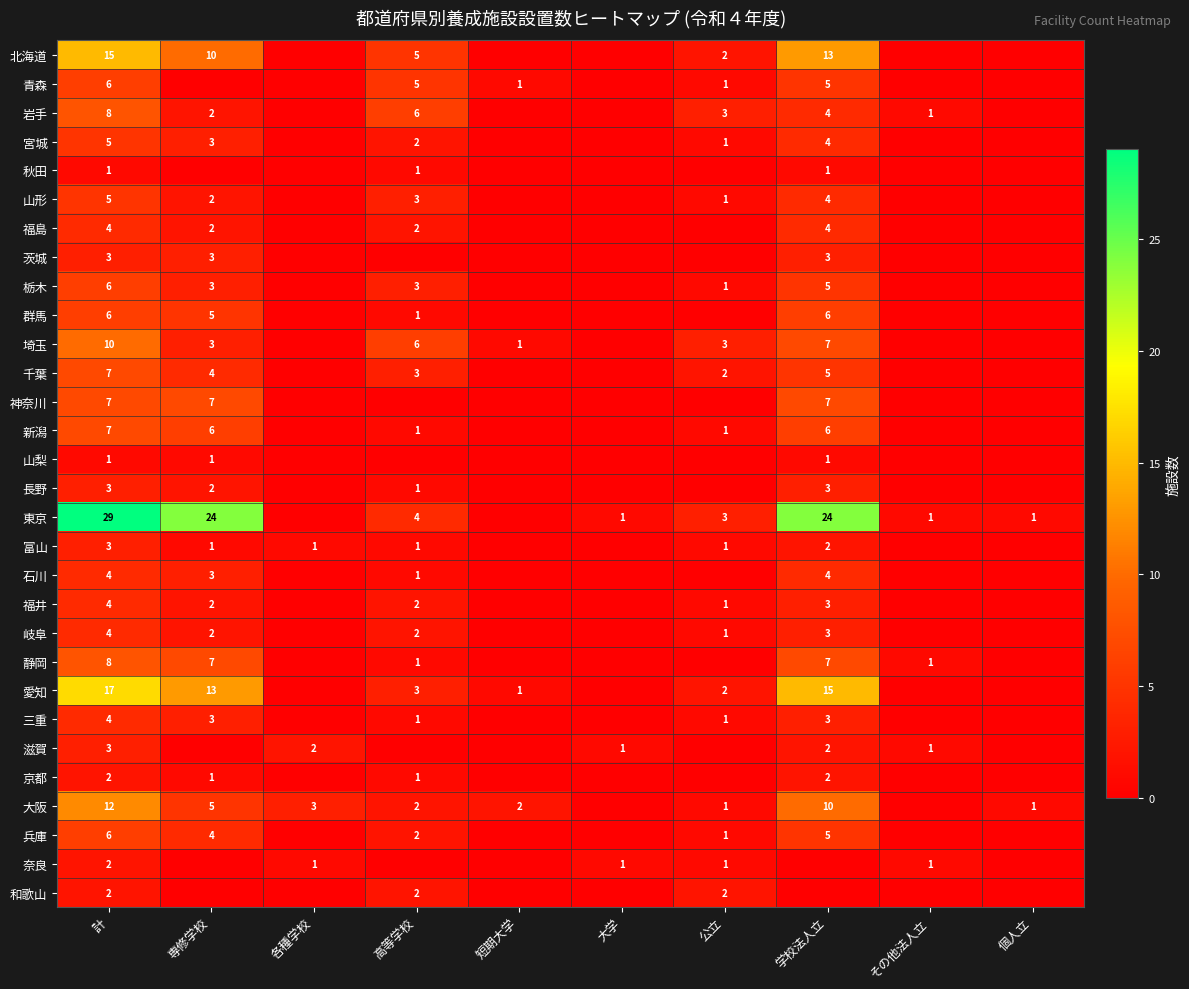

Which label corresponds to the largest value in the chart?

計